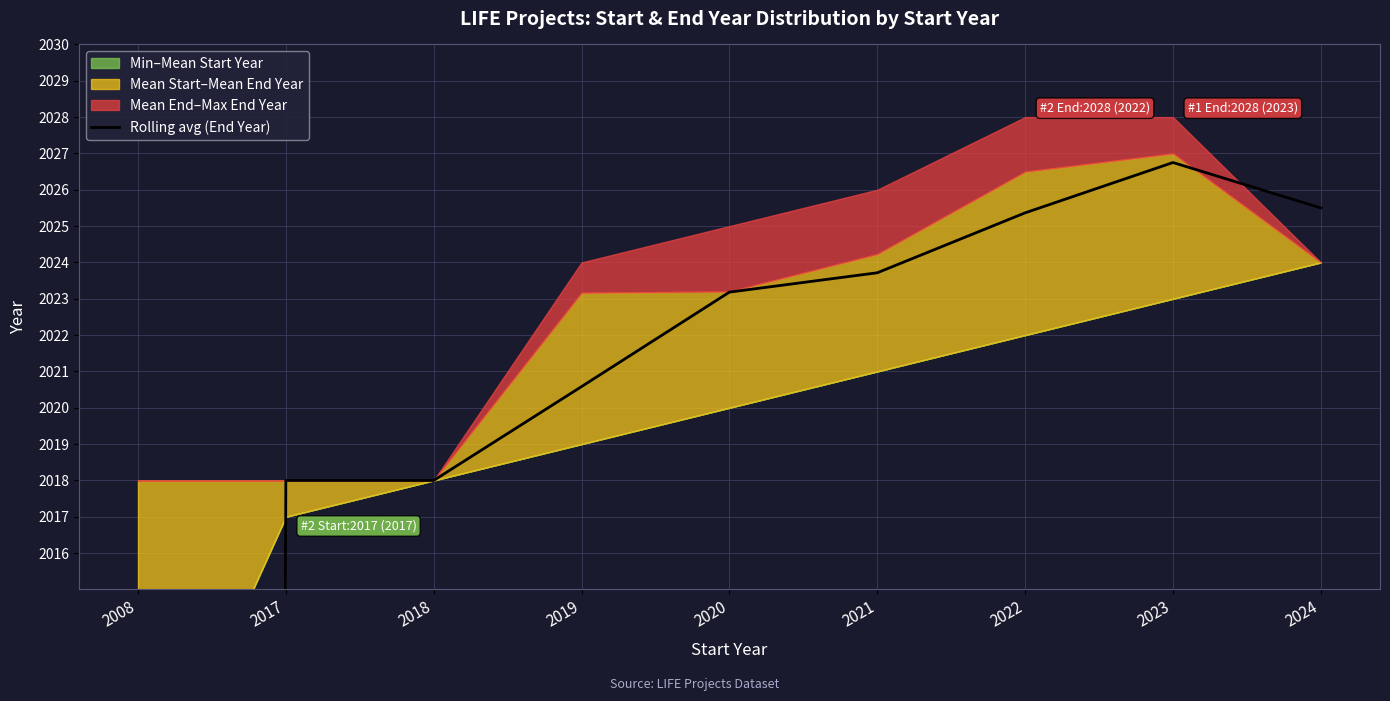

What is the value of the 6th point from the left?

2023.7